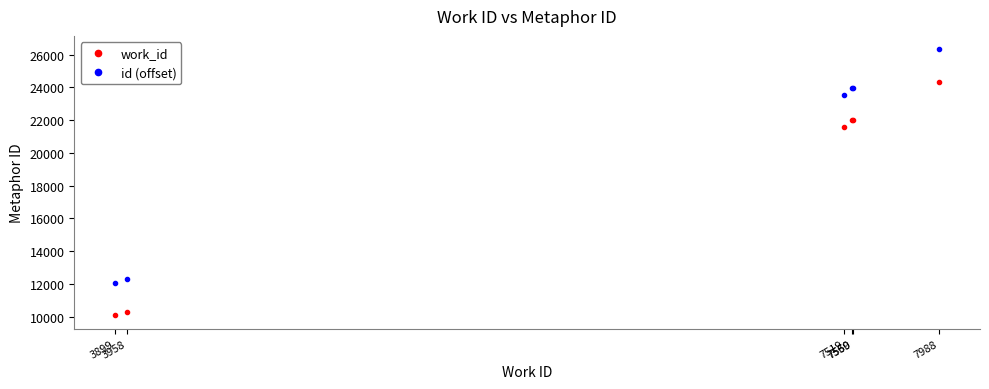

Is it true that id (offset) equals 13875 at 7559?

False